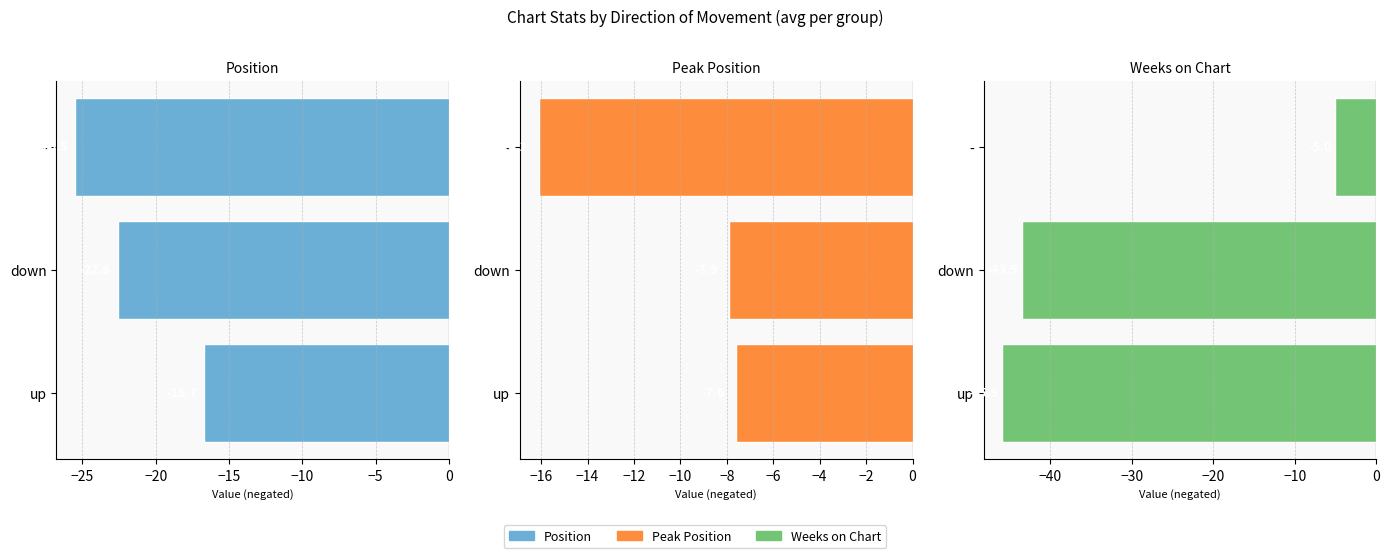

Does the chart contain stacked bars?

No